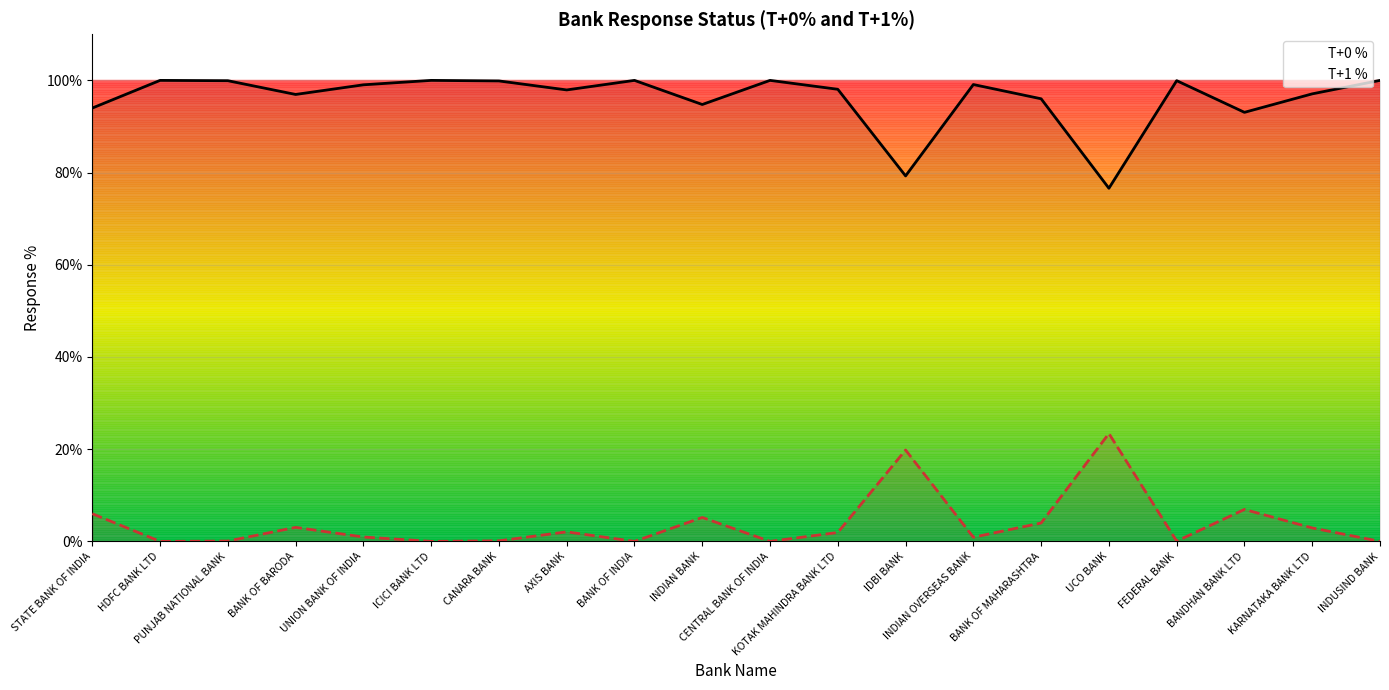

Is the value of T+0 % at BANK OF MAHARASHTRA greater than the value of T+1 % at INDIAN OVERSEAS BANK?

Yes